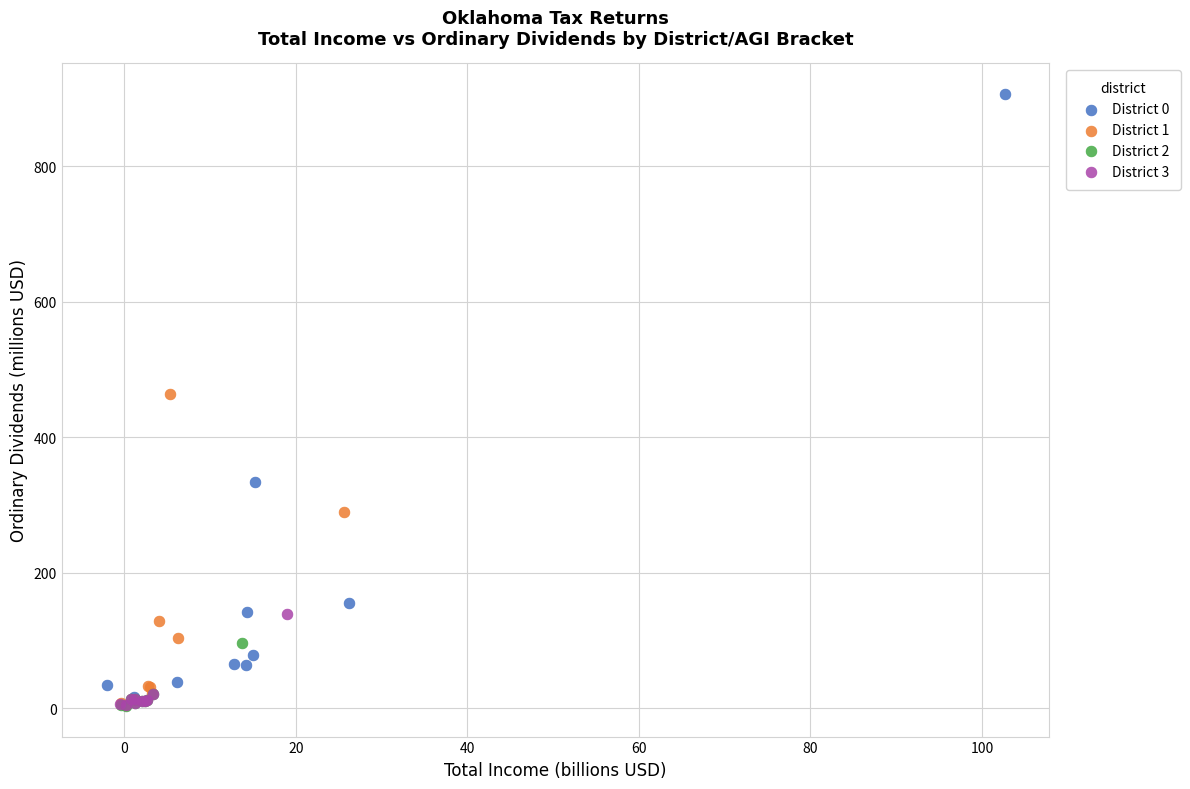

Which series has the widest spread of Y values?

District 0